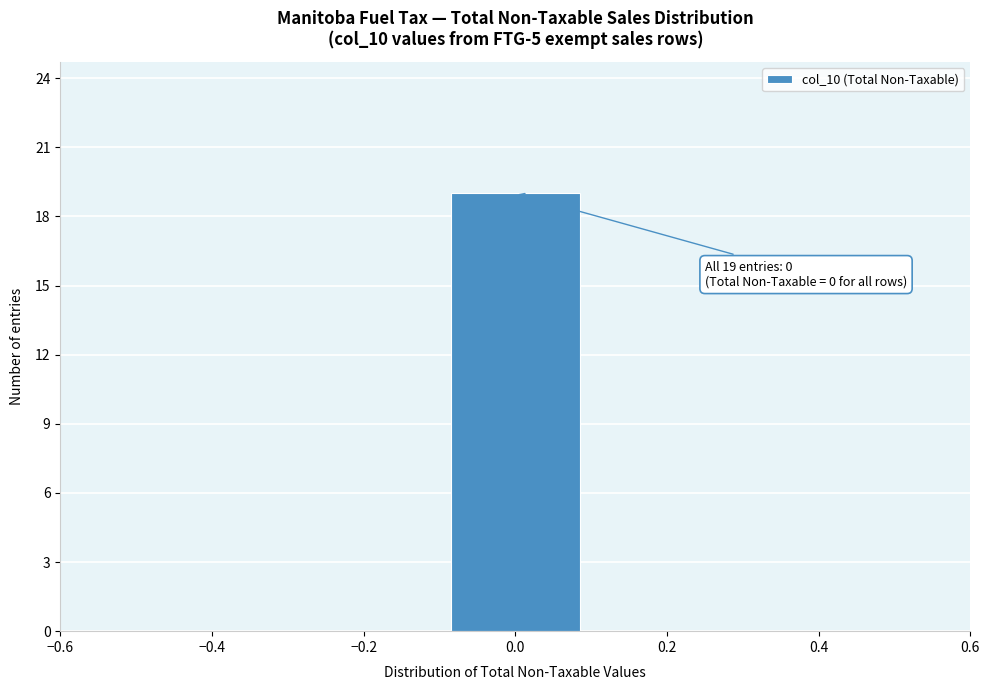

Which range on the x-axis has the tallest bar?

-0.1 to 0.1